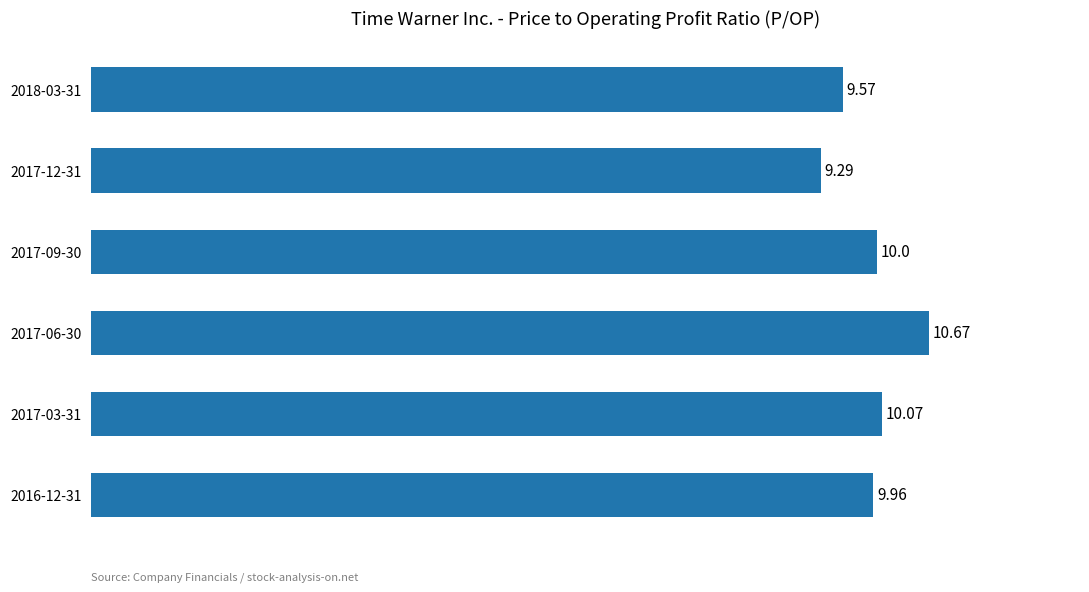

Approximately how many times larger is the value at 2017-09-30 compared to 2018-03-31?

1.0